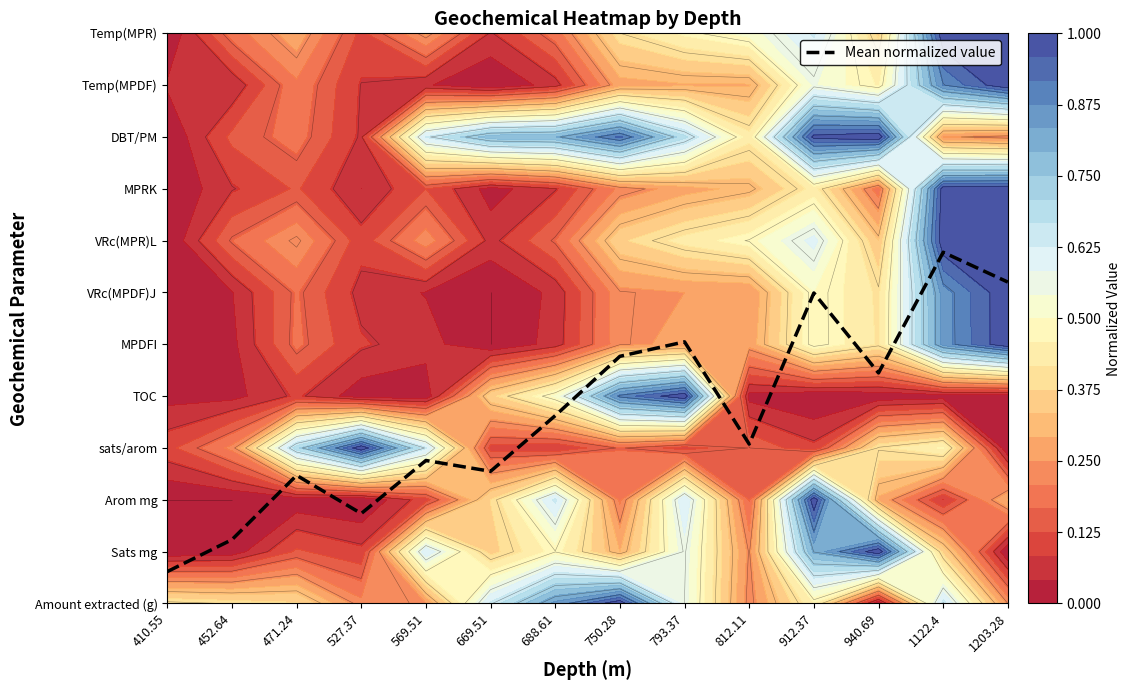

Approximately how many times larger is the value at 793.37 compared to 1203.28?

0.8